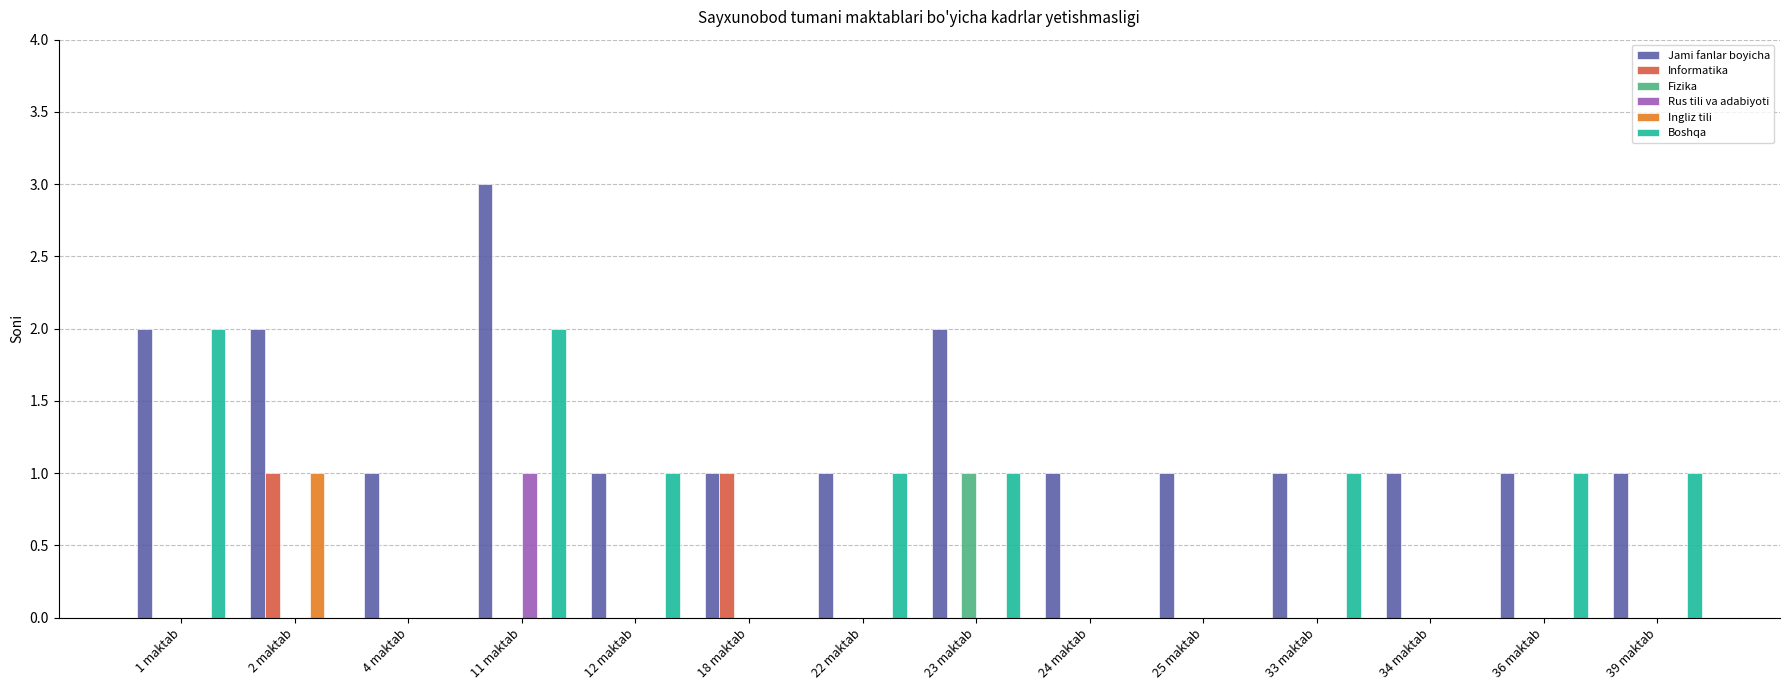

What is the spread (max minus min) of values at 24 maktab?

1